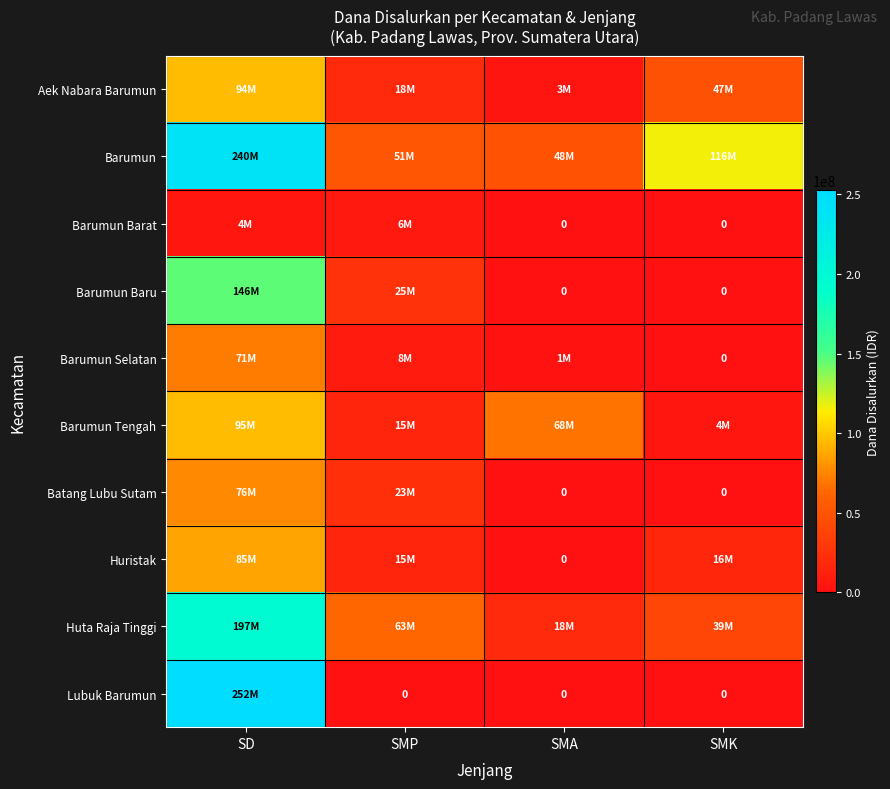

List the series in order of their peak value, highest first.

Lubuk Barumun, Barumun, Huta Raja Tinggi, Barumun Baru, Barumun Tengah, Aek Nabara Barumun, Huristak, Batang Lubu Sutam, Barumun Selatan, Barumun Barat